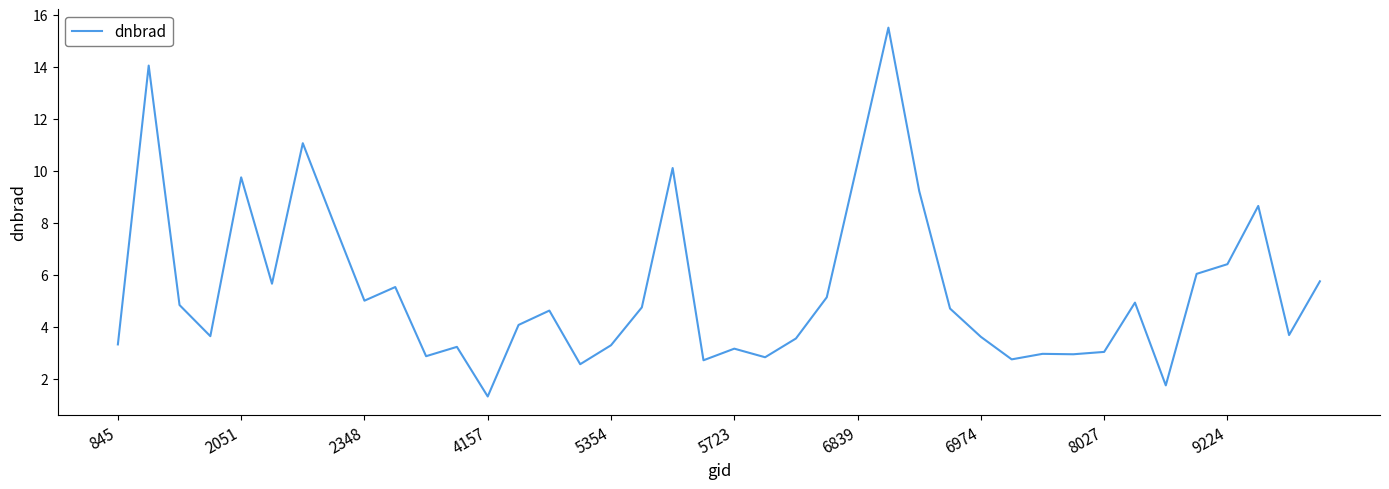

What is the smallest value displayed?

1.3